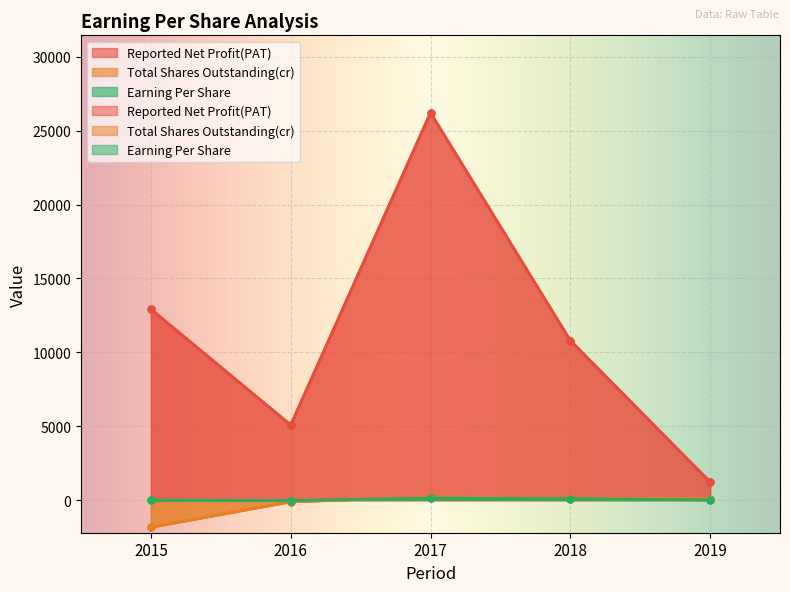

Which series changed the most between 2015 and 2016?

Reported Net Profit(PAT)